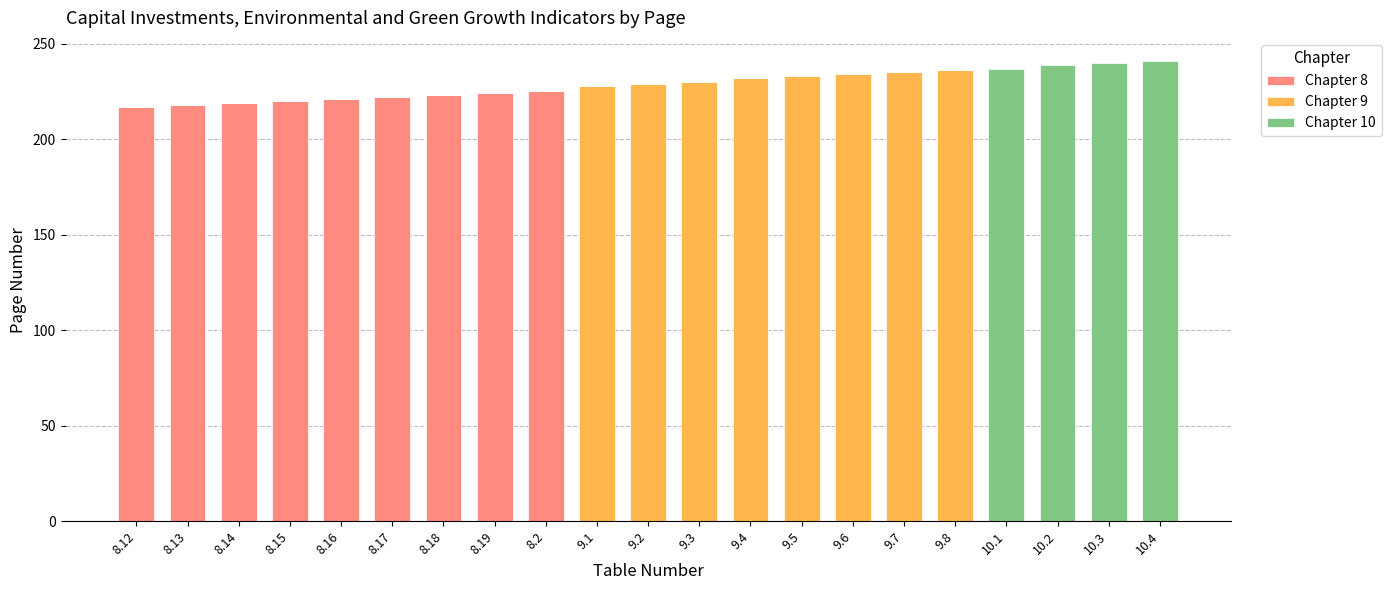

The value of Chapter 8 at 10.4 is 0. True or false?

True